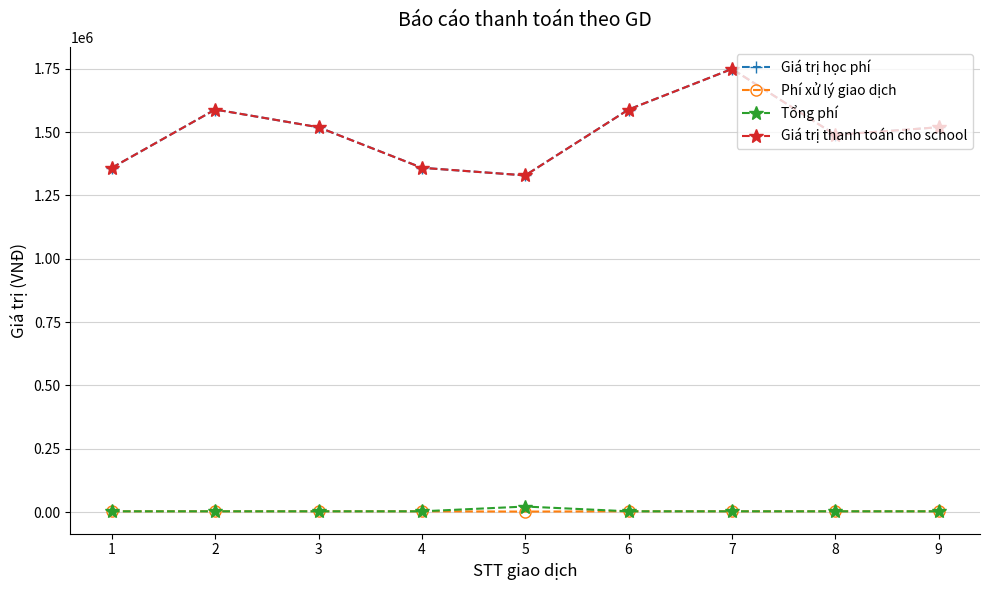

Is this an area chart (filled region under the line)?

No